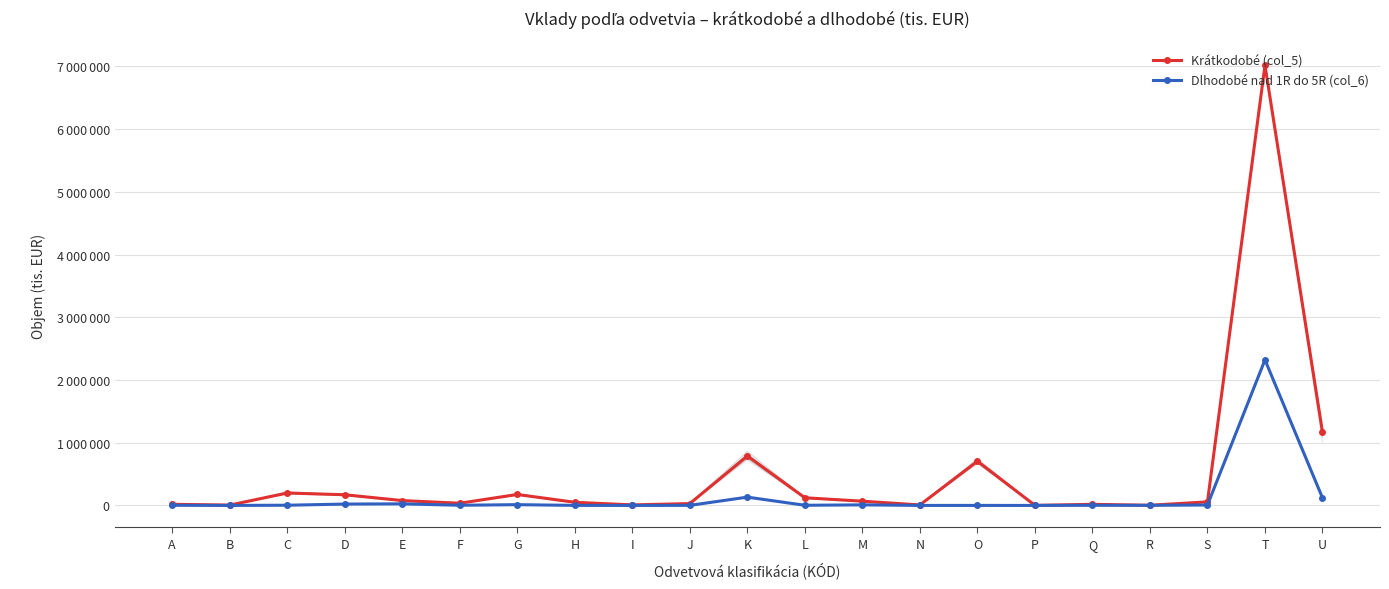

Reading right to left, extract all data points from this chart.

Krátkodobé (col_5): 1168259	7017613	56811	2721	17657	1177	704276	7845	67456	122245	788095	29744	8509	49897	174837	35150	77460	170327	198007	5584	18410
Dlhodobé nad 1R do 5R (col_6): 120228	2320465	7003	1572	2354	79	237	182	9153	2532	132128	1149	68	701	12289	2602	25195	21757	3344	0	2604